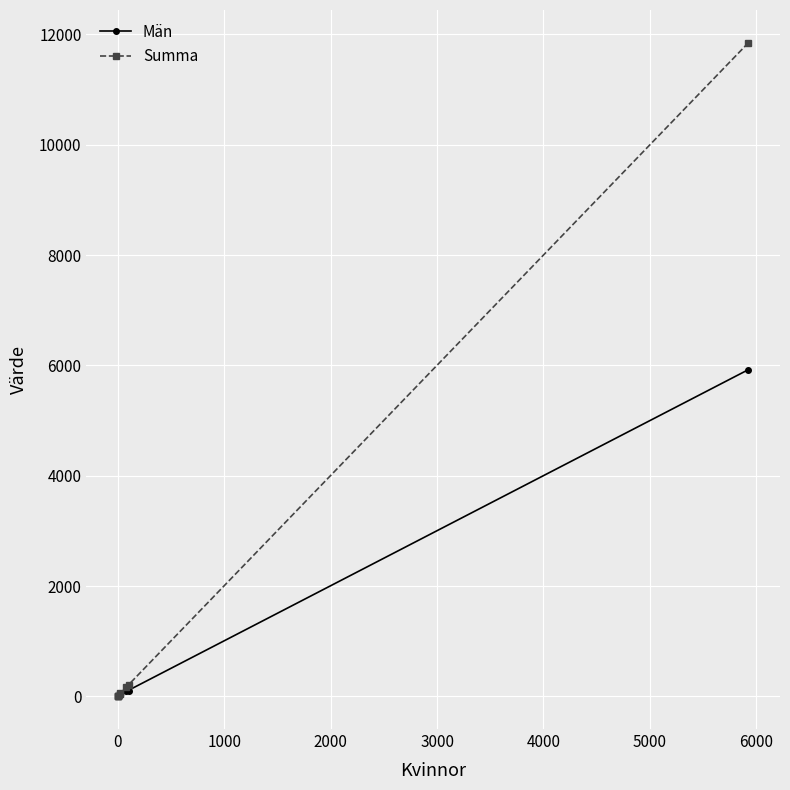

True or false: Summa and Män intersect in this chart.

False